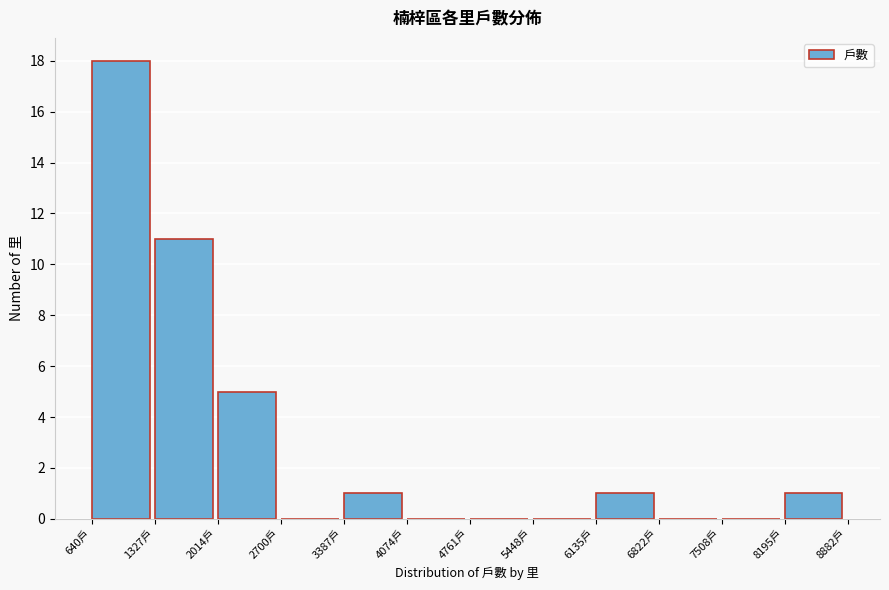

How tall is the bar that spans 1300 to 2000 on the x-axis? Neither the bar edges nor the heights are printed on the chart, so give them approximately, as read against the axes.

11